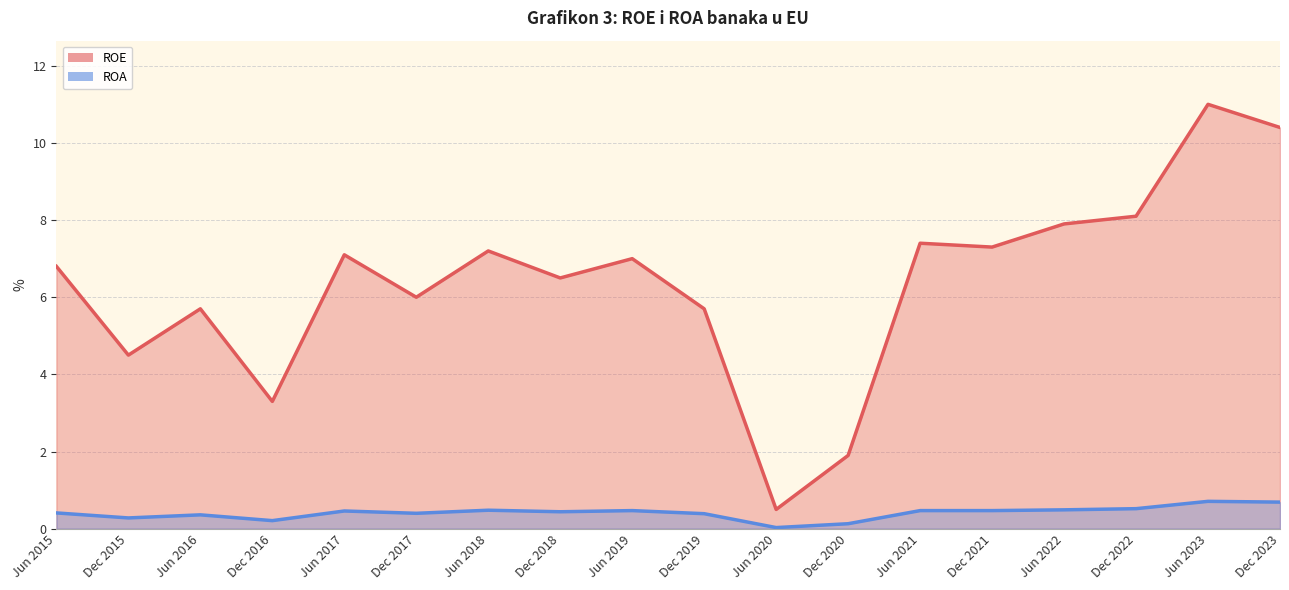

Reading left to right, list all the values displayed in this chart.

ROE: Jun 2015=6.8	Dec 2015=4.5	Jun 2016=5.7	Dec 2016=3.3	Jun 2017=7.1	Dec 2017=6.0	Jun 2018=7.2	Dec 2018=6.5	Jun 2019=7.0	Dec 2019=5.7	Jun 2020=0.5	Dec 2020=1.9	Jun 2021=7.4	Dec 2021=7.3	Jun 2022=7.9	Dec 2022=8.1	Jun 2023=11.0	Dec 2023=10.4
ROA: Jun 2015=0.4	Dec 2015=0.3	Jun 2016=0.4	Dec 2016=0.2	Jun 2017=0.5	Dec 2017=0.4	Jun 2018=0.5	Dec 2018=0.4	Jun 2019=0.5	Dec 2019=0.4	Jun 2020=0.0	Dec 2020=0.1	Jun 2021=0.5	Dec 2021=0.5	Jun 2022=0.5	Dec 2022=0.5	Jun 2023=0.7	Dec 2023=0.7